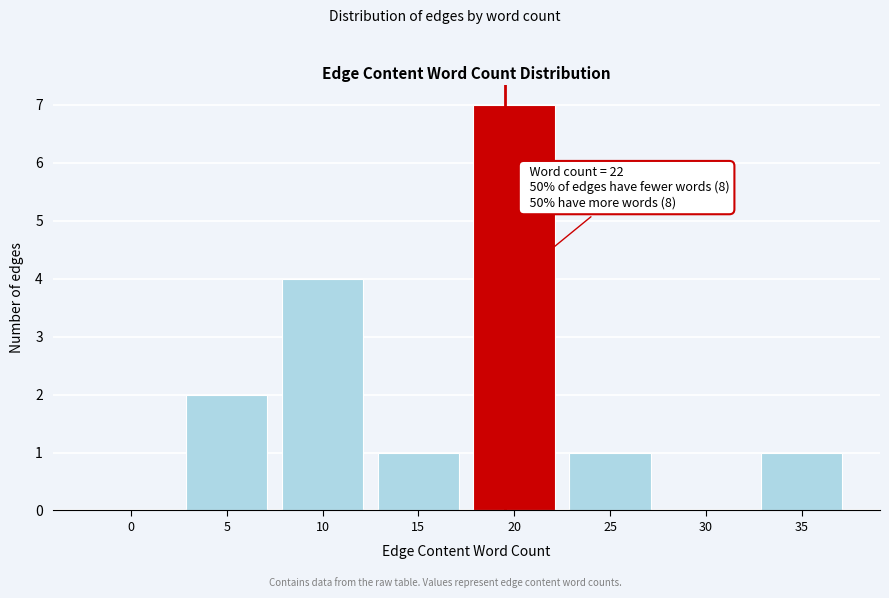

Reading right to left, list all the values displayed in this chart.

35=1	30=0	25=1	20=7	15=1	10=4	5=2	0=0